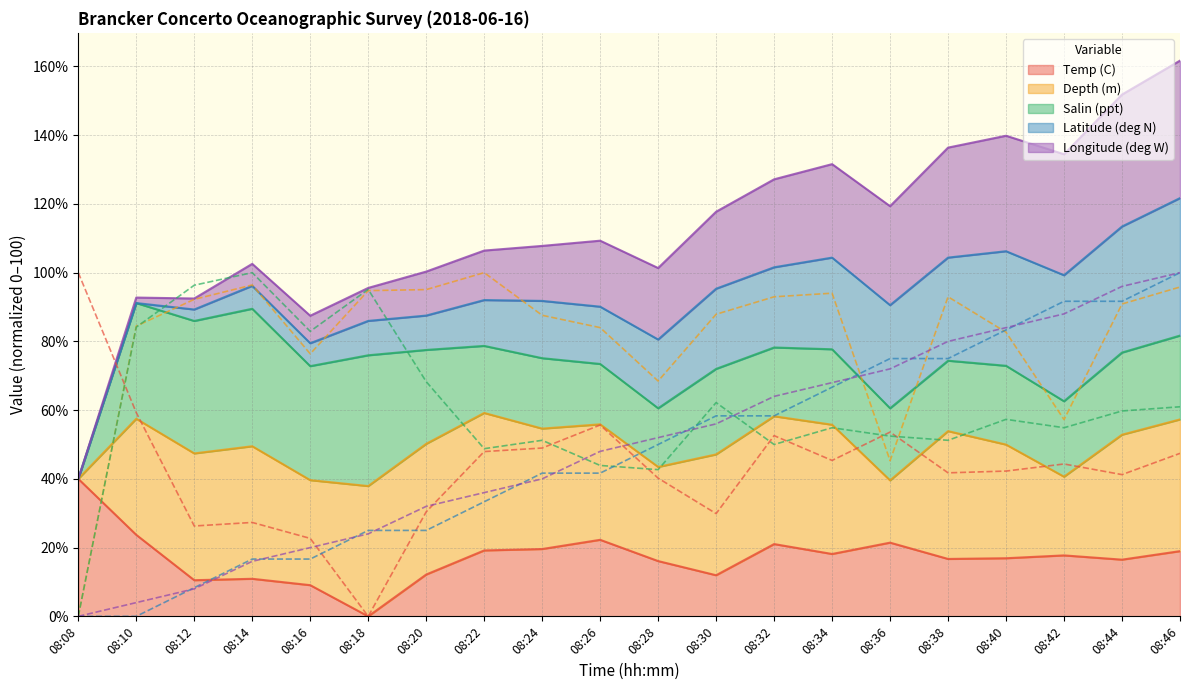

The value of Temp (C) at 08:10 is 37.6. True or false?

False